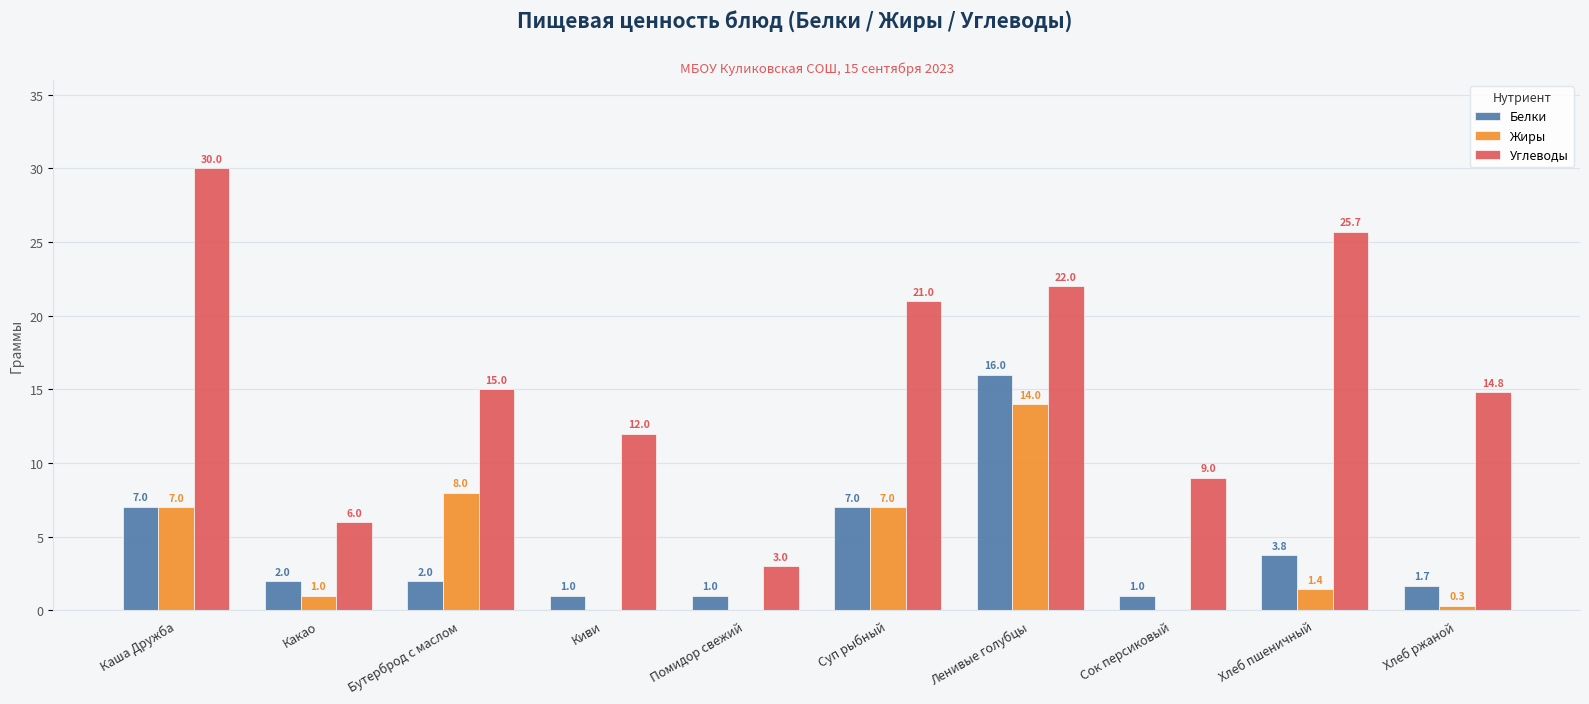

At which category is the sum across all series the highest?

Ленивые голубцы